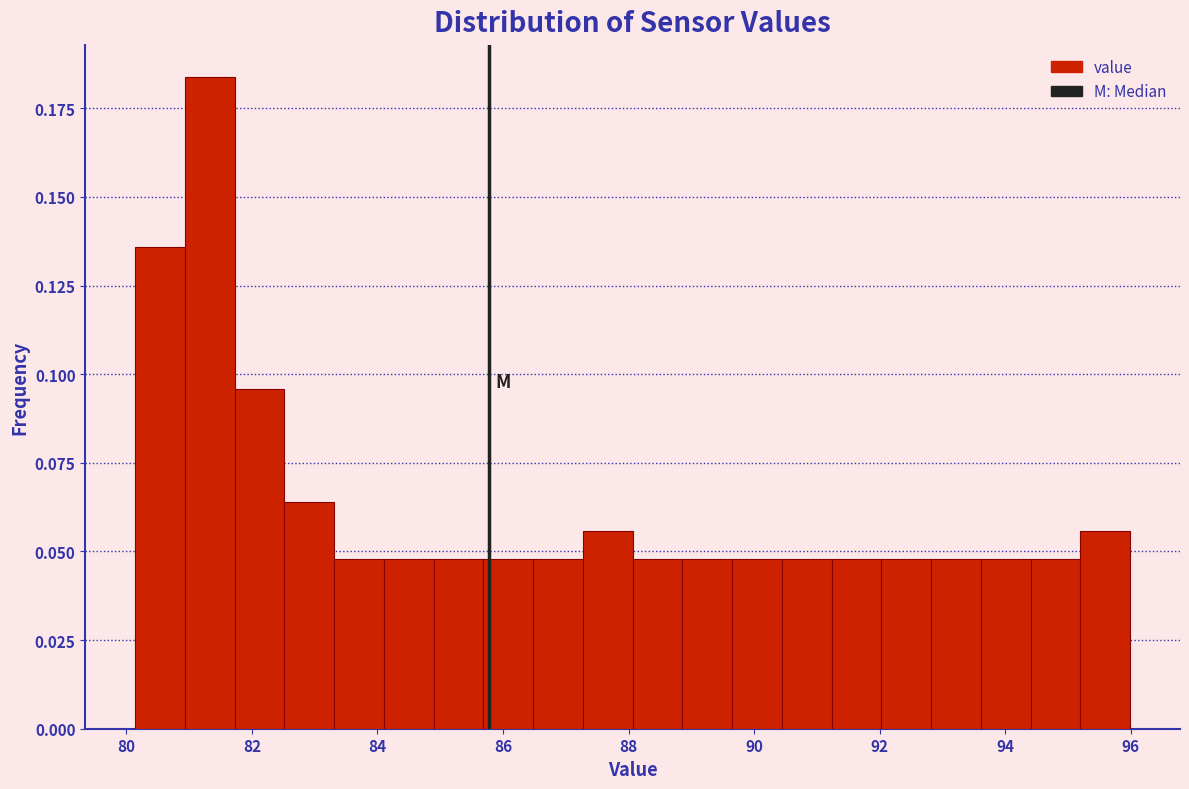

Read against the x-axis, roughly where is the centre of the tallest bar?

81.4